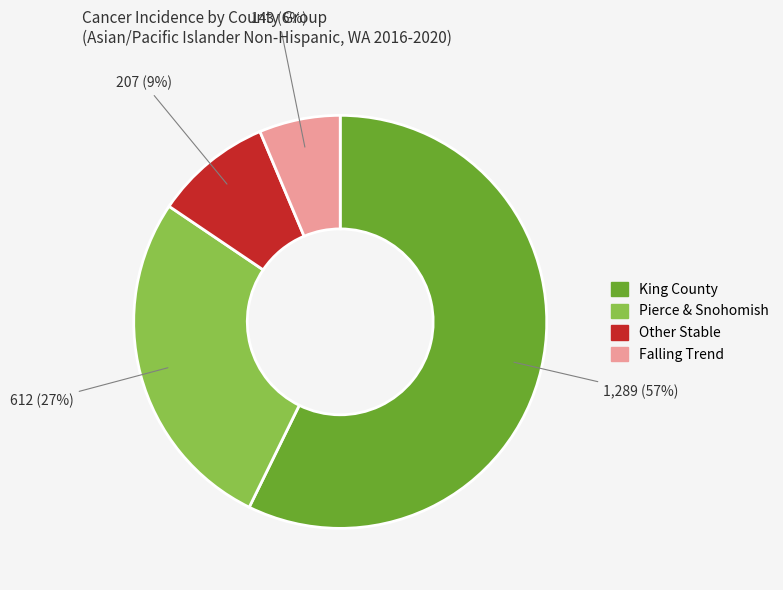

To the nearest percent, what is the average slice percentage?

25%